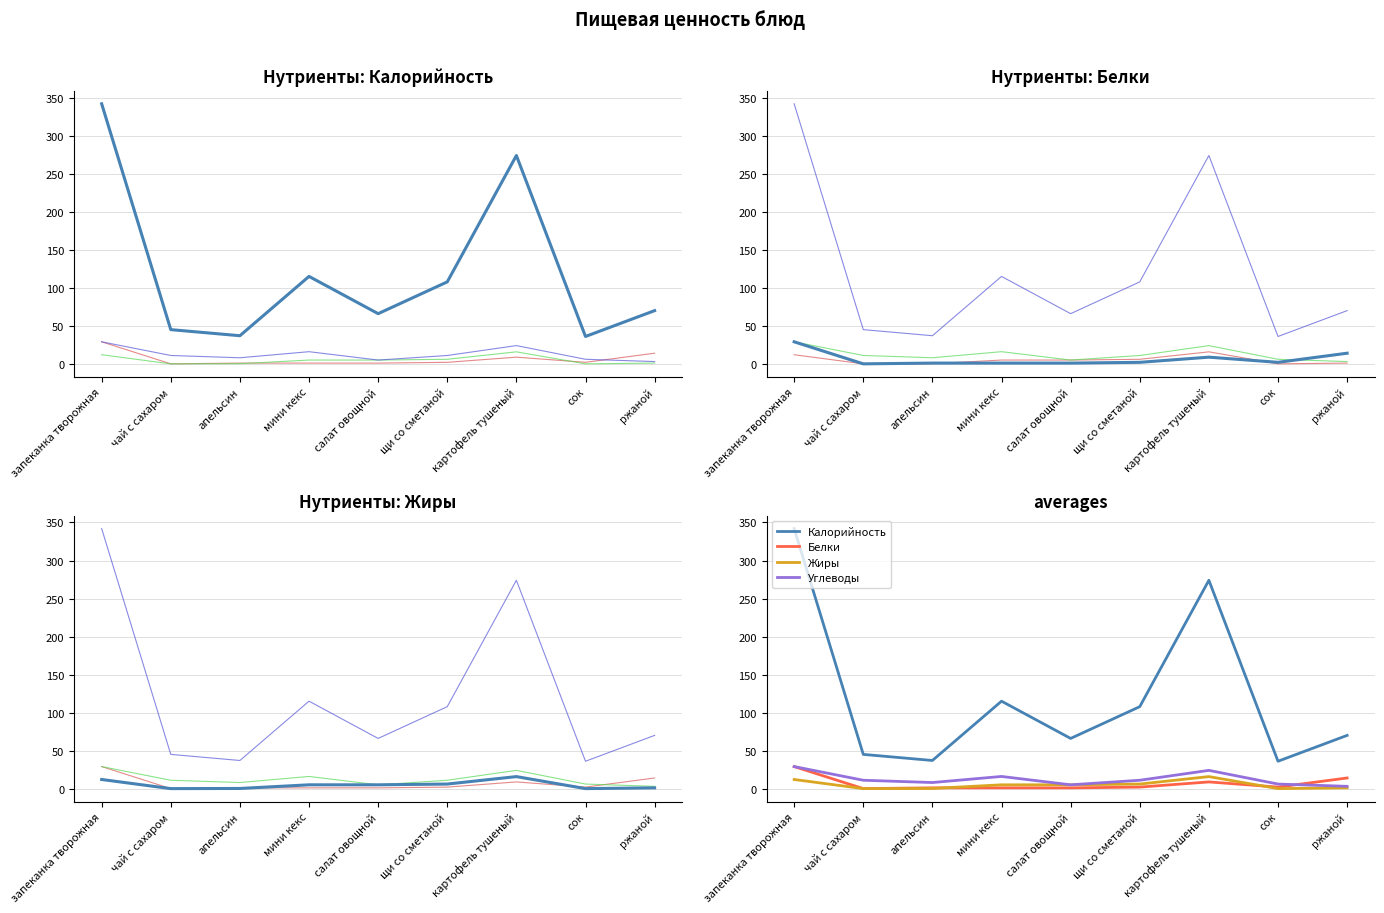

Which has a higher value, запеканка творожная or апельсин?

запеканка творожная